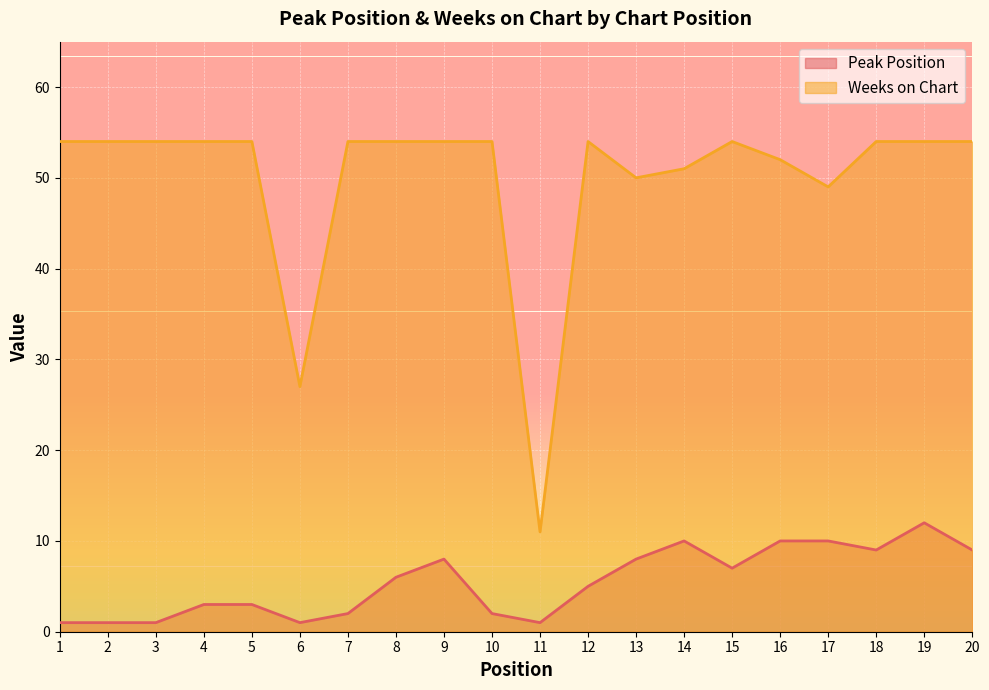

What are all the series names shown in the legend?

Peak Position, Weeks on Chart